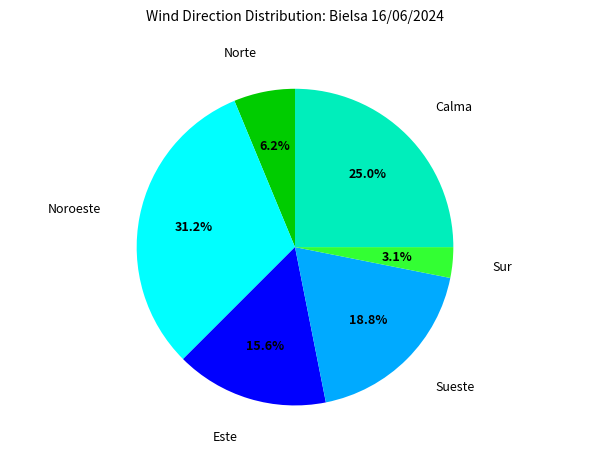

Is there a majority slice in this chart?

No